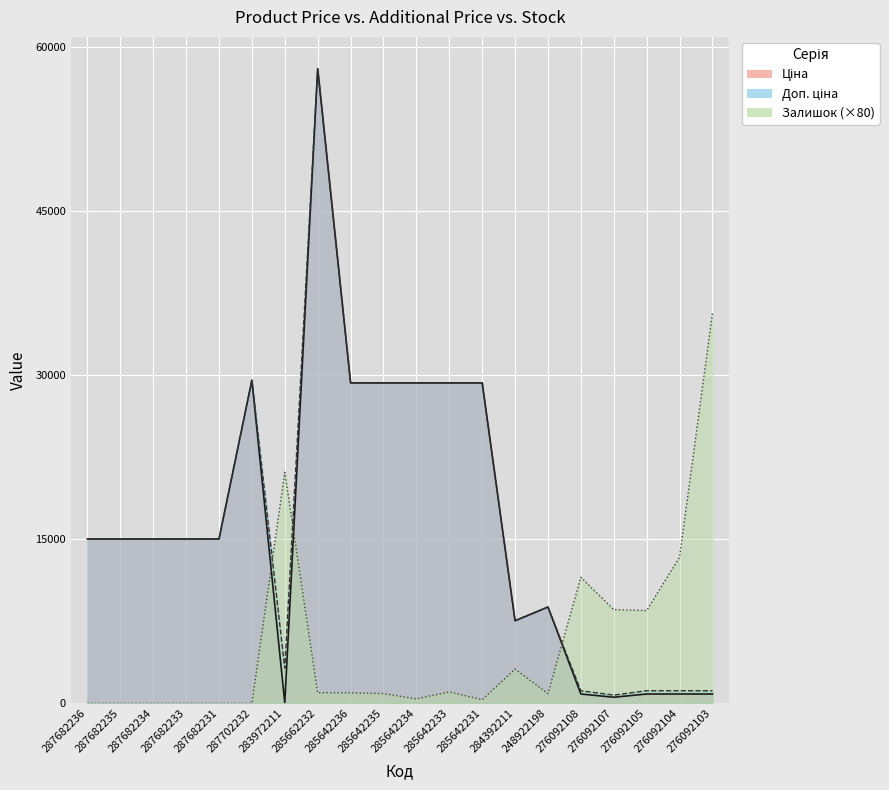

What is the difference between the Залишок values at 285642235 and 285642236?

80.0